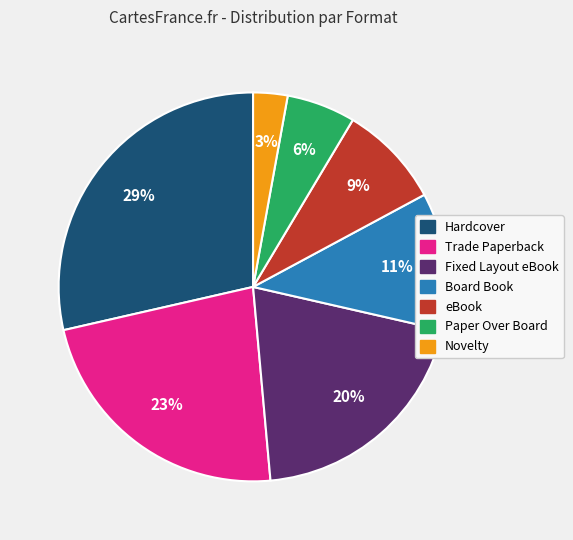

What percentage is the eBook slice, to the nearest percent?

9%